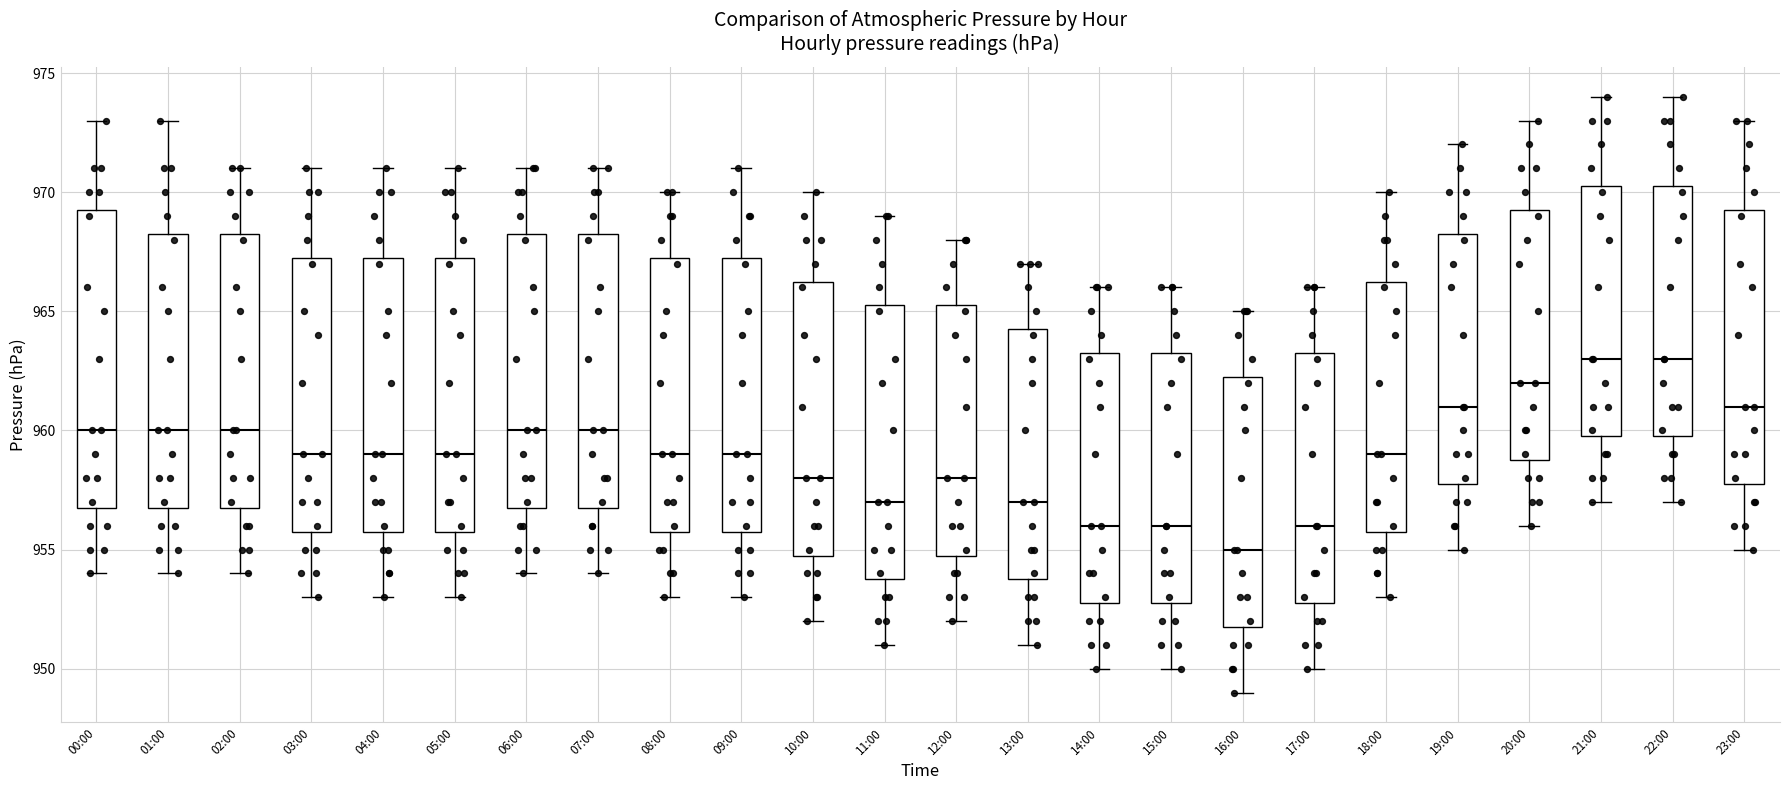

Reading left to right, transcribe this box plot: for each box, give where its median line is, the range the box spans, and where its two whiskers end, as read against the y-axis. The values are not printed on the chart, so give them approximately, as read against the axis.

00:00: median 960.0, box 957.0 to 969.5, whiskers 954.0 to 973.0
01:00: median 960.0, box 957.0 to 968.5, whiskers 954.0 to 973.0
02:00: median 960.0, box 957.0 to 968.5, whiskers 954.0 to 971.0
03:00: median 959.0, box 956.0 to 967.5, whiskers 953.0 to 971.0
04:00: median 959.0, box 956.0 to 967.5, whiskers 953.0 to 971.0
05:00: median 959.0, box 956.0 to 967.5, whiskers 953.0 to 971.0
06:00: median 960.0, box 957.0 to 968.5, whiskers 954.0 to 971.0
07:00: median 960.0, box 957.0 to 968.5, whiskers 954.0 to 971.0
08:00: median 959.0, box 956.0 to 967.5, whiskers 953.0 to 970.0
09:00: median 959.0, box 956.0 to 967.5, whiskers 953.0 to 971.0
10:00: median 958.0, box 955.0 to 966.5, whiskers 952.0 to 970.0
11:00: median 957.0, box 954.0 to 965.5, whiskers 951.0 to 969.0
12:00: median 958.0, box 955.0 to 965.5, whiskers 952.0 to 968.0
13:00: median 957.0, box 954.0 to 964.5, whiskers 951.0 to 967.0
14:00: median 956.0, box 953.0 to 963.5, whiskers 950.0 to 966.0
15:00: median 956.0, box 953.0 to 963.5, whiskers 950.0 to 966.0
16:00: median 955.0, box 952.0 to 962.5, whiskers 949.0 to 965.0
17:00: median 956.0, box 953.0 to 963.5, whiskers 950.0 to 966.0
18:00: median 959.0, box 956.0 to 966.5, whiskers 953.0 to 970.0
19:00: median 961.0, box 958.0 to 968.5, whiskers 955.0 to 972.0
20:00: median 962.0, box 959.0 to 969.5, whiskers 956.0 to 973.0
21:00: median 963.0, box 960.0 to 970.5, whiskers 957.0 to 974.0
22:00: median 963.0, box 960.0 to 970.5, whiskers 957.0 to 974.0
23:00: median 961.0, box 958.0 to 969.5, whiskers 955.0 to 973.0